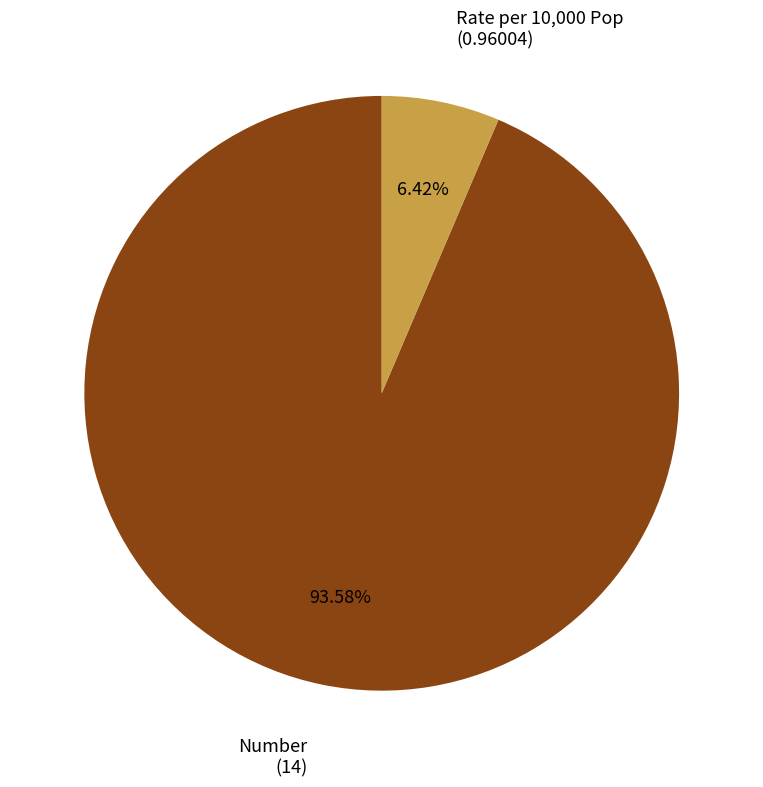

Is there a majority slice in this chart?

Yes